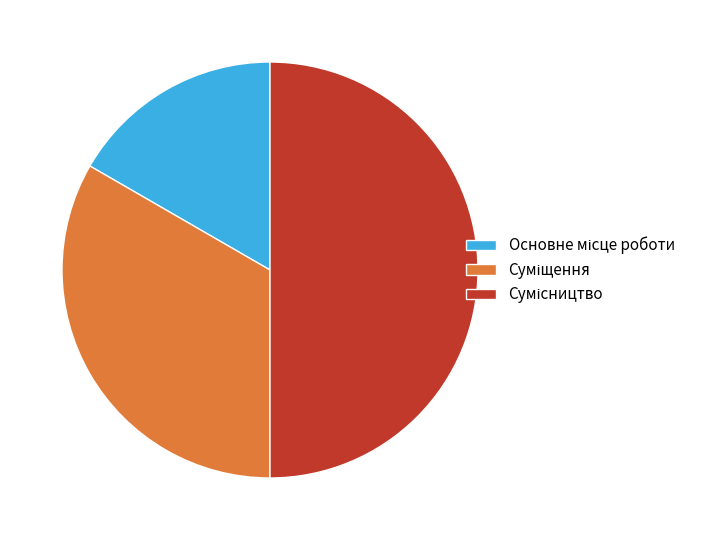

Does any single category account for the majority?

No